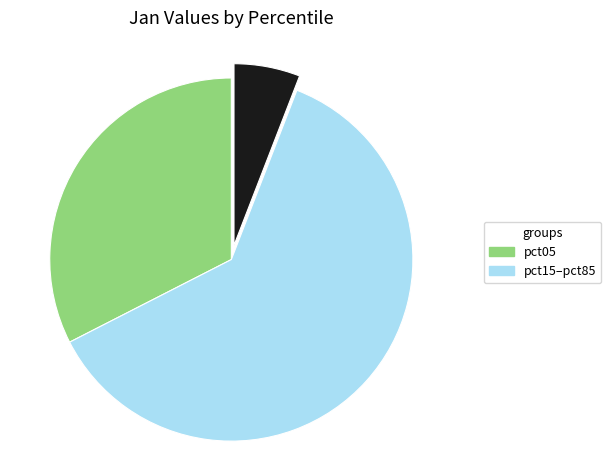

How many segments does this pie chart have?

3